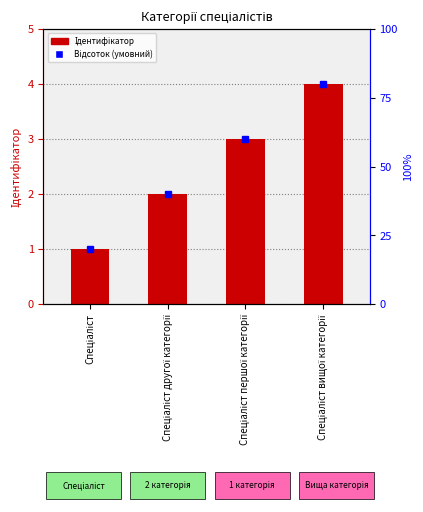

What is the smallest value displayed?

1